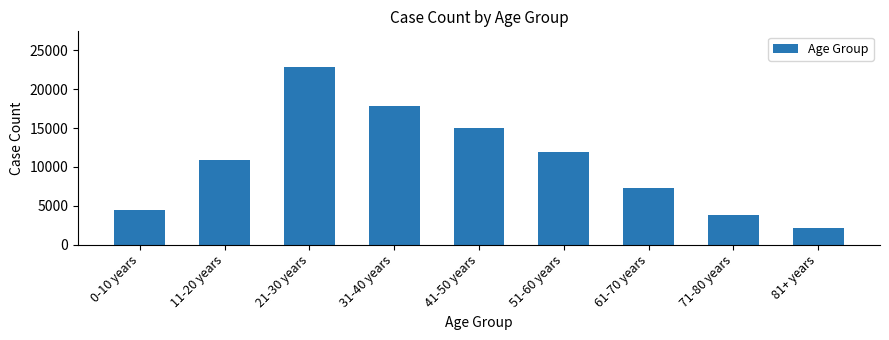

What is the sum of all values?

96315